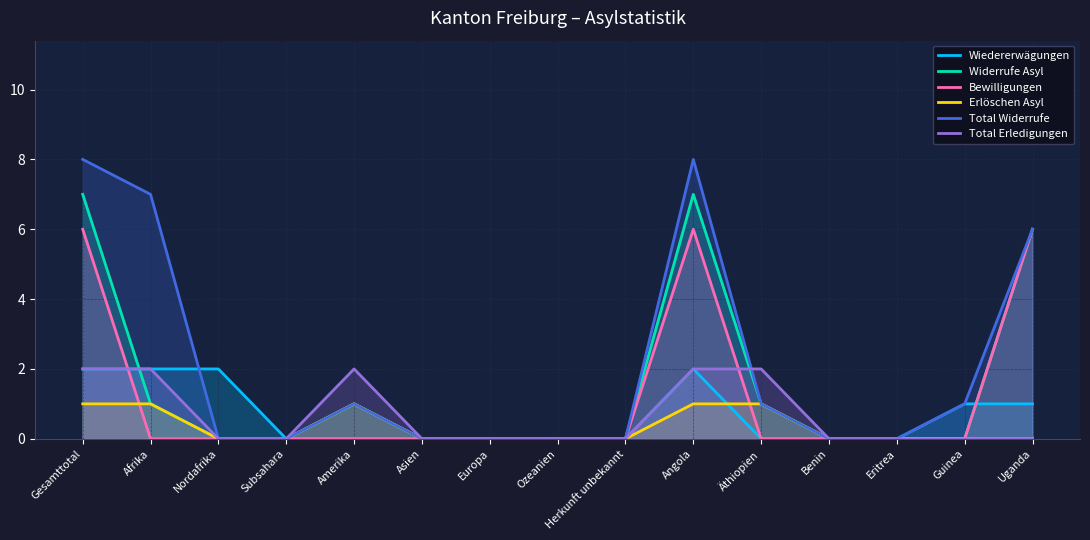

Which series has the largest total across all categories?

Total Widerrufe